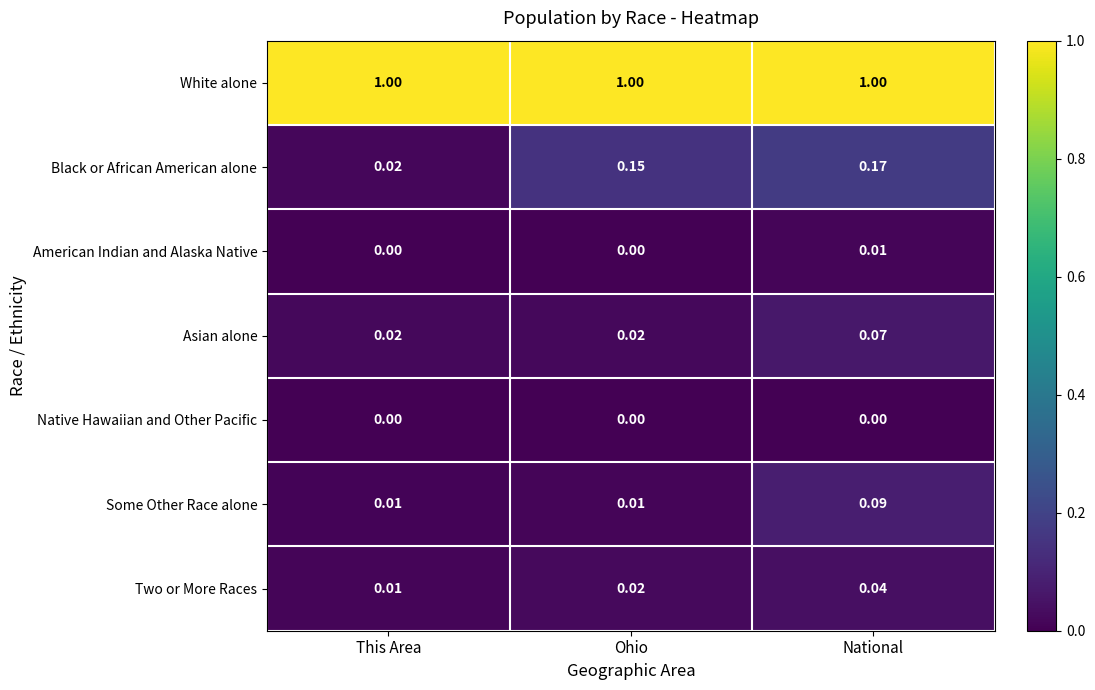

Count the number of categories in the chart.

3